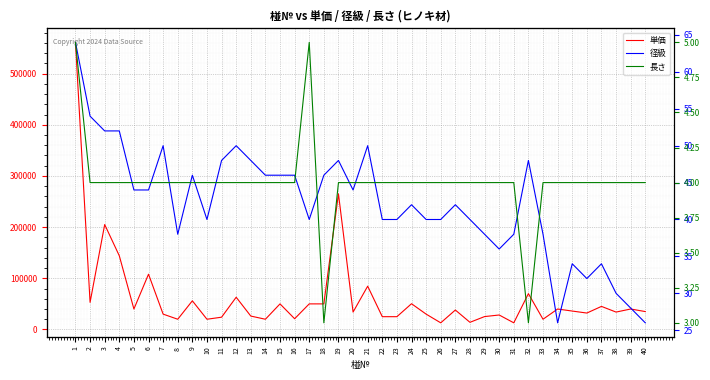

What is the value of the 長さ point at the 35th from the left?

4